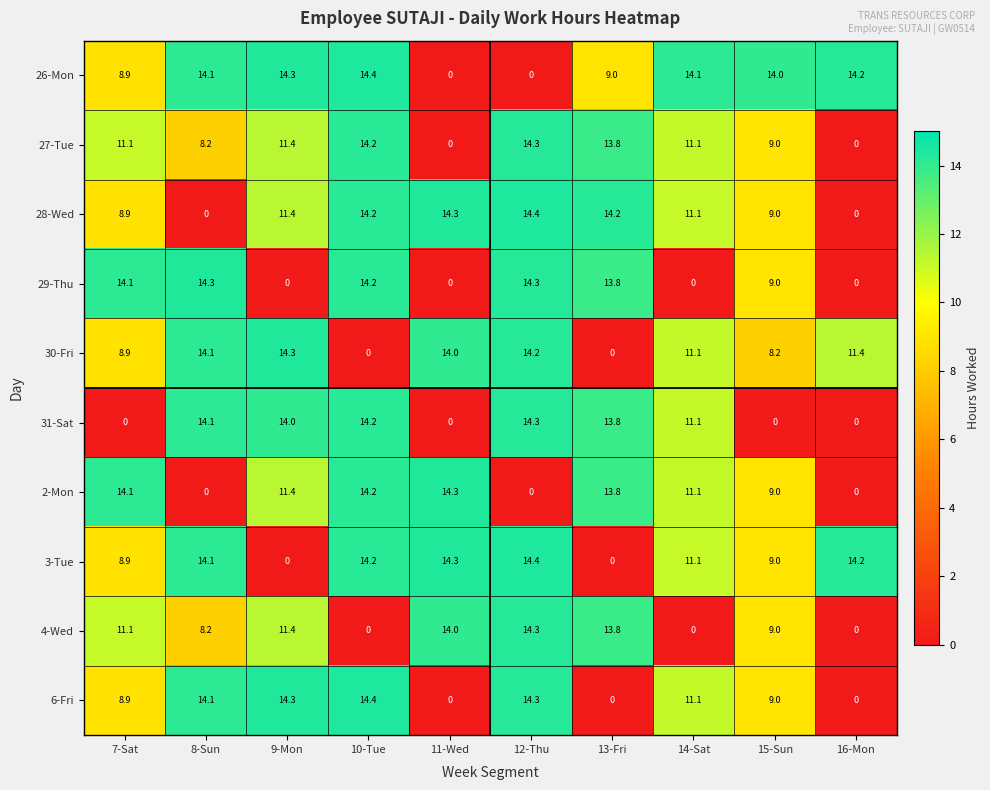

Where does the 3-Tue series first go above 14?

8-Sun